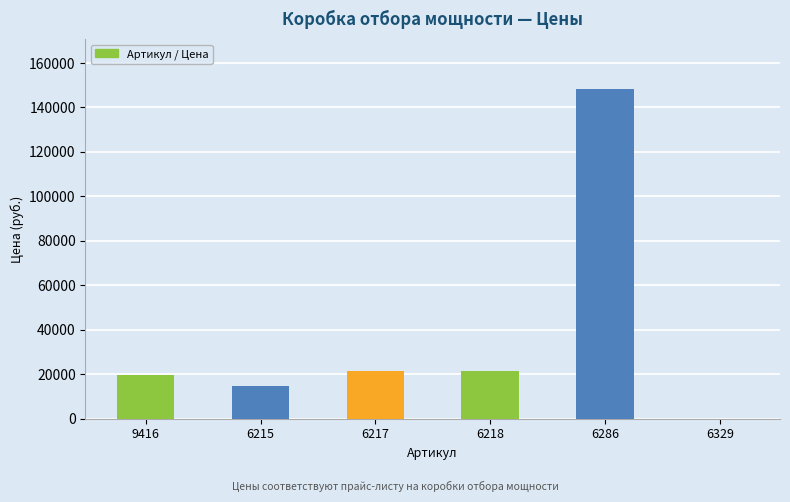

Which category has the highest value across all series?

6286